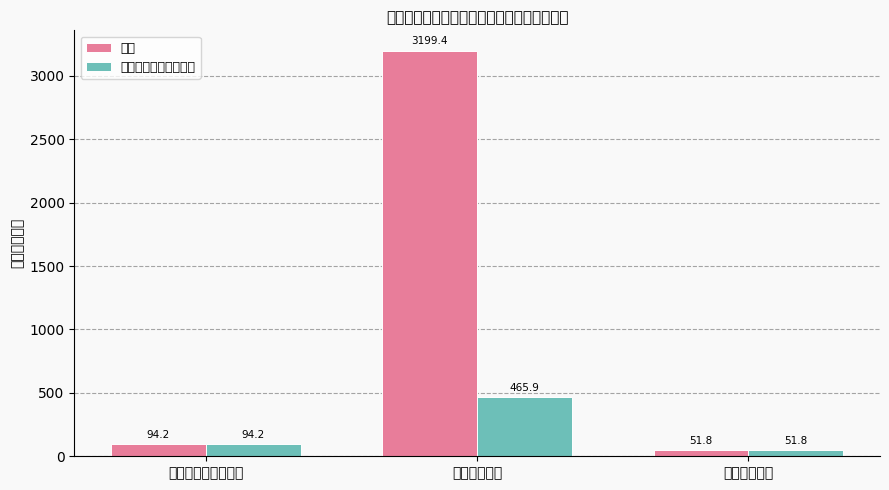

Which series has the largest range (max minus min)?

合计